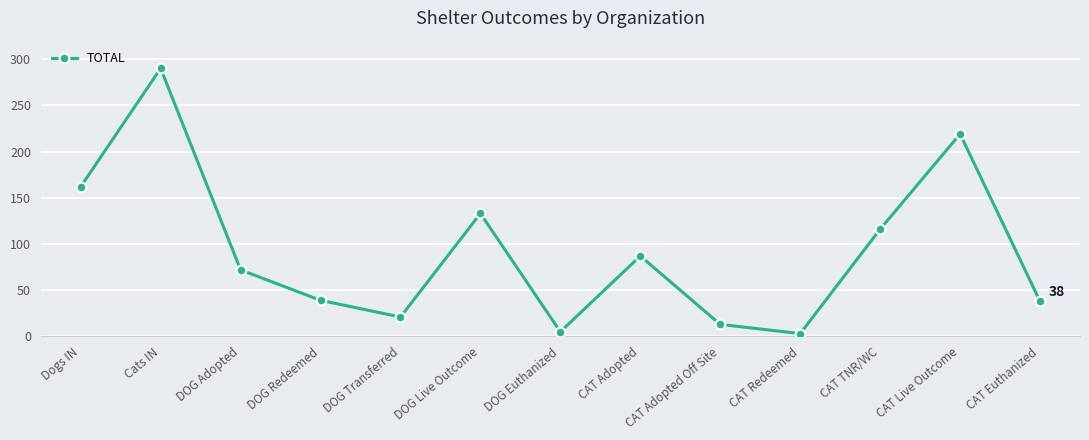

Which label corresponds to the largest value in the chart?

Cats IN